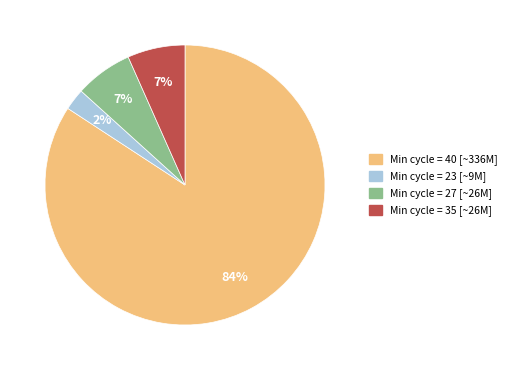

How many segments does this pie chart have?

4